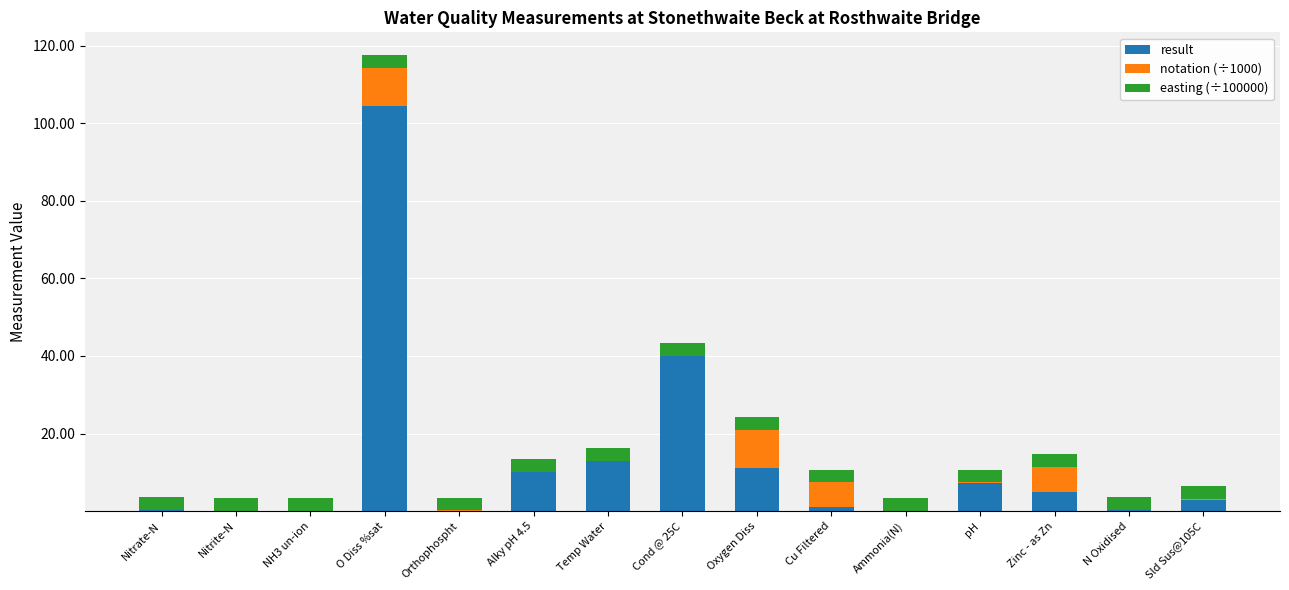

At which category is the sum across all series the highest?

O Diss %sat